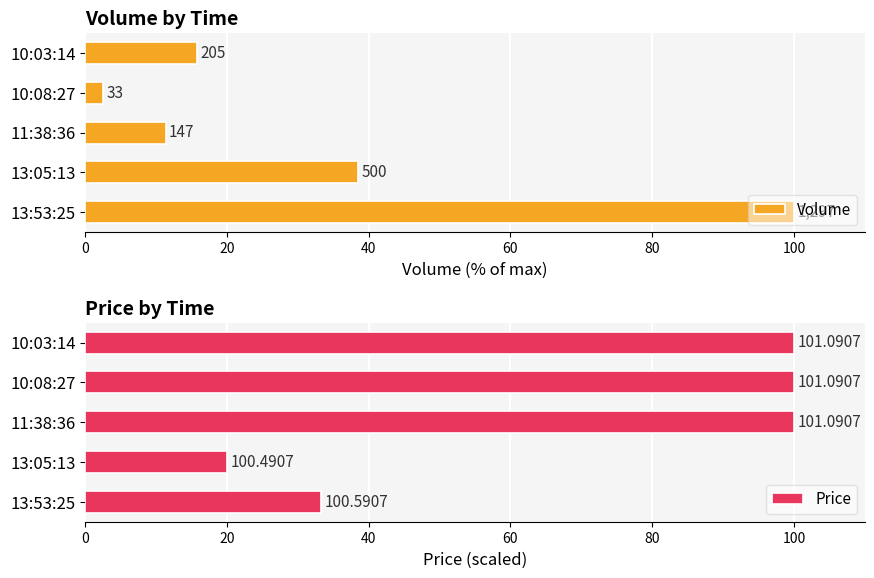

Count the number of categories in the chart.

5